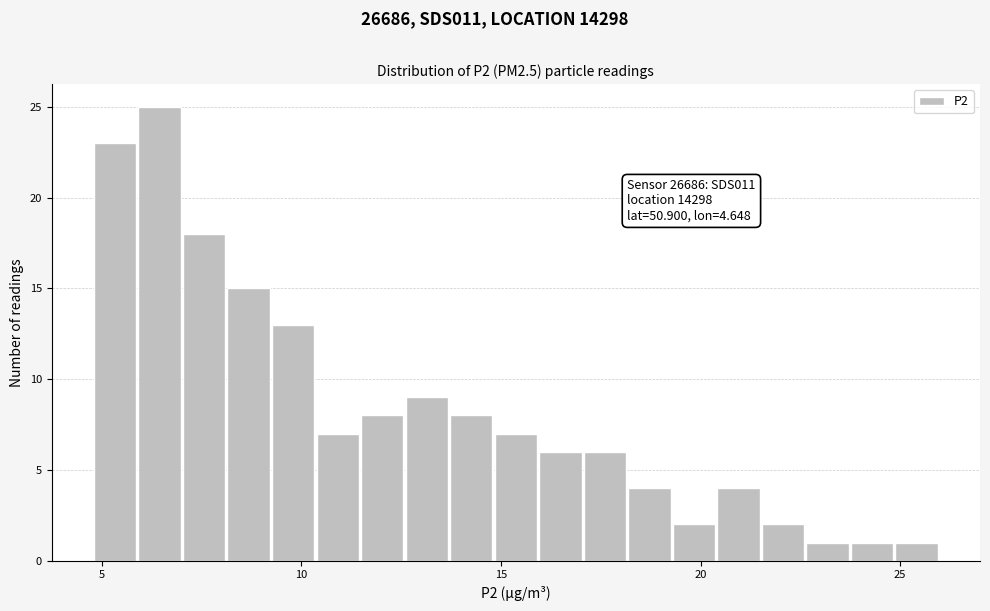

Around what value on the x-axis is the tallest bar? Give the approximate position of its centre, as read against the axis.

6.5